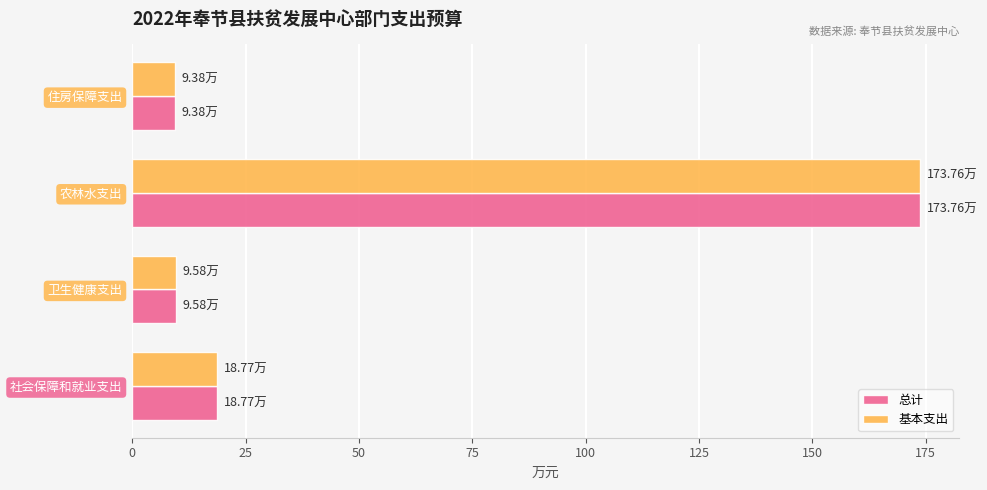

What is the total value across all series at 社会保障和就业支出?

37.5